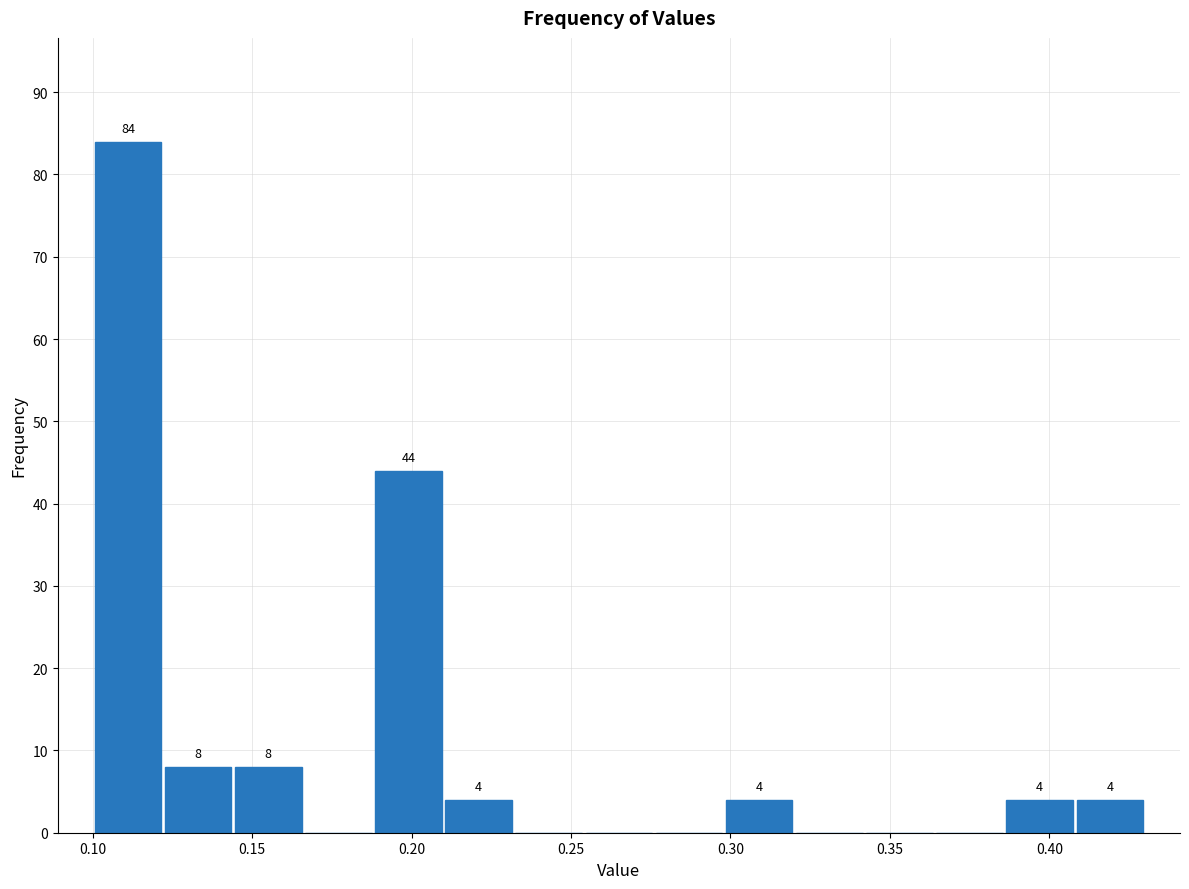

Which range on the x-axis has the tallest bar?

0.100 to 0.122